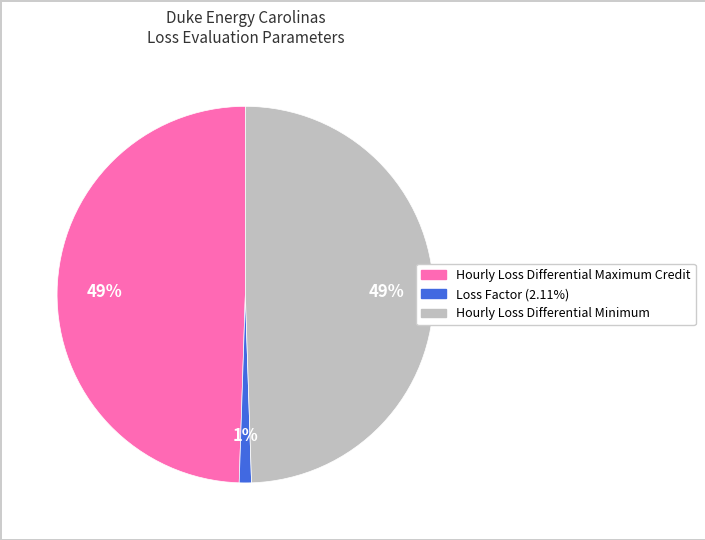

Does Loss Factor account for over 50% of the chart?

No